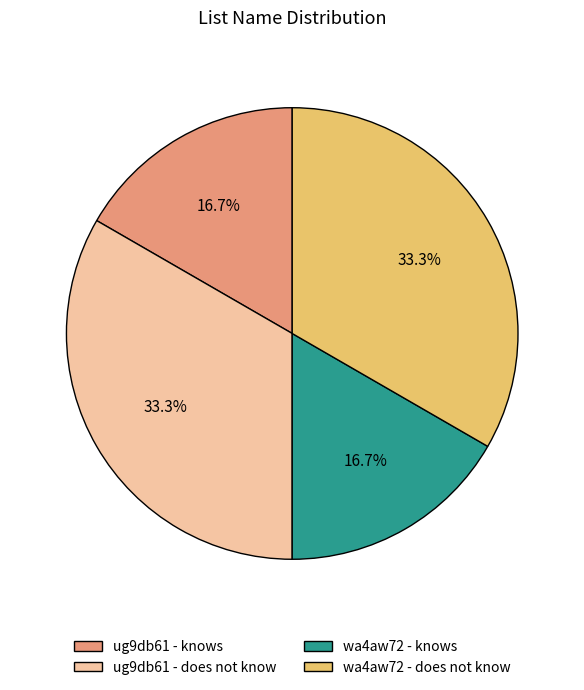

How many slices are in this pie chart?

4